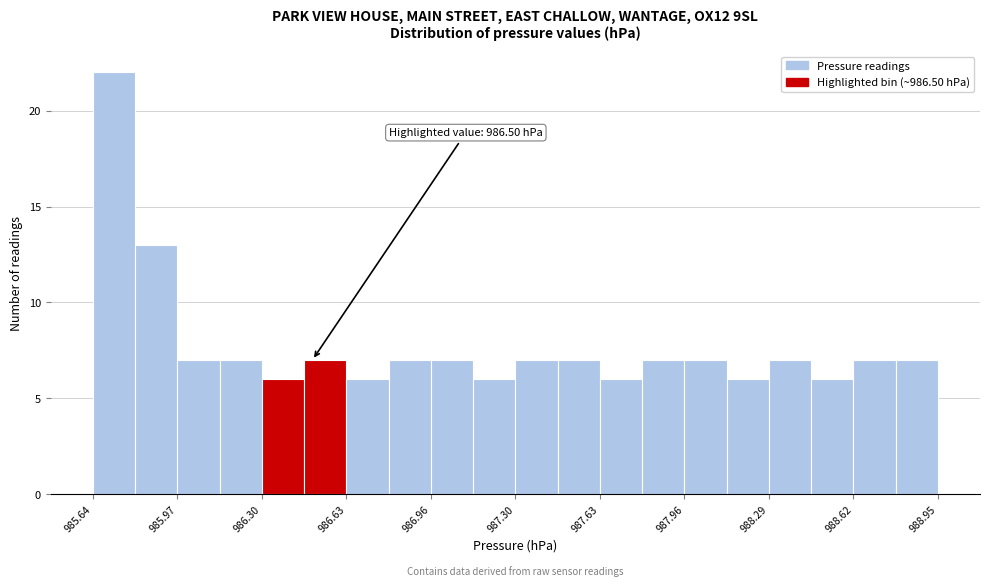

Around what value on the x-axis is the tallest bar? Give the approximate position of its centre, as read against the axis.

985.70